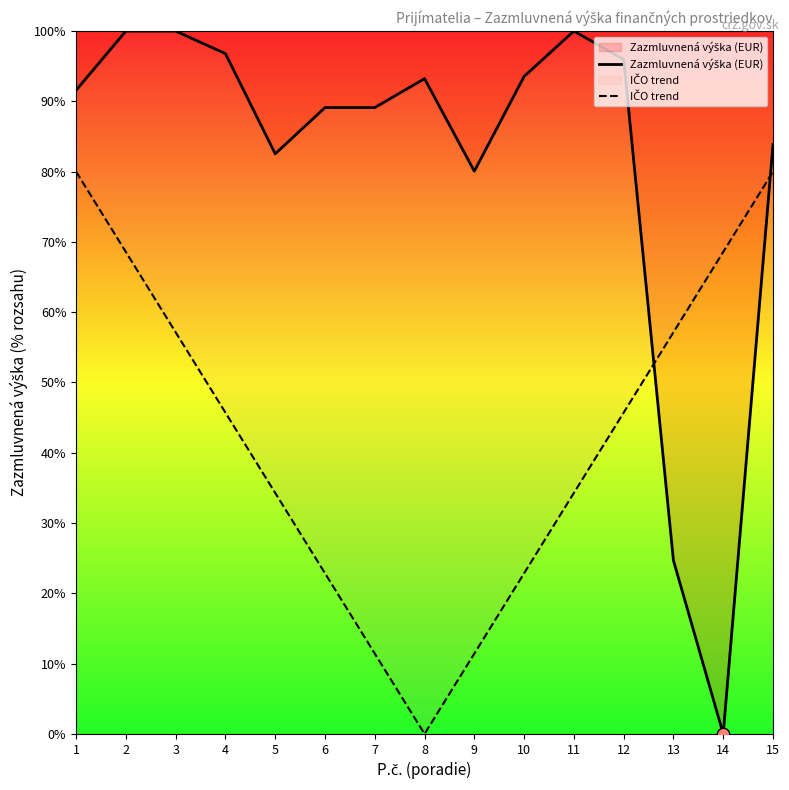

Which series reaches the minimum Y coordinate?

Zazmluvnená výška (EUR)